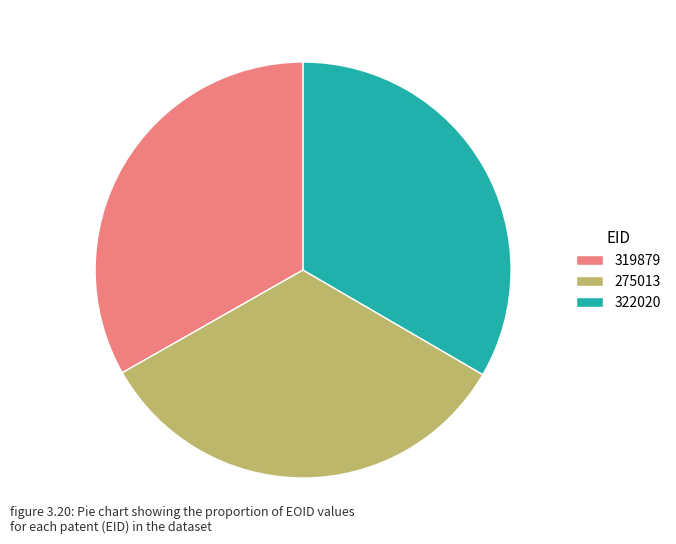

Approximately how many times larger is the value at 322020 compared to 319879?

1.0